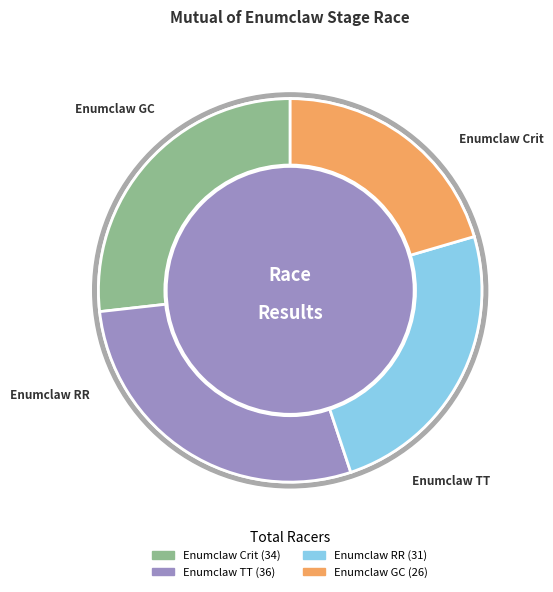

Count the number of slices in the pie.

4